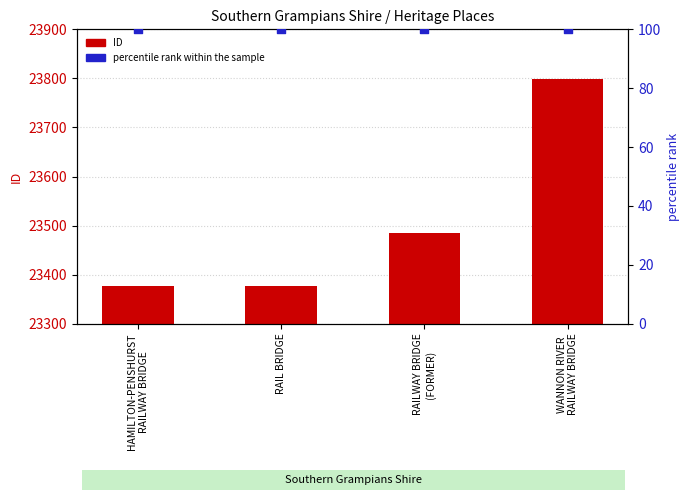

Which series has the largest total across all categories?

ID